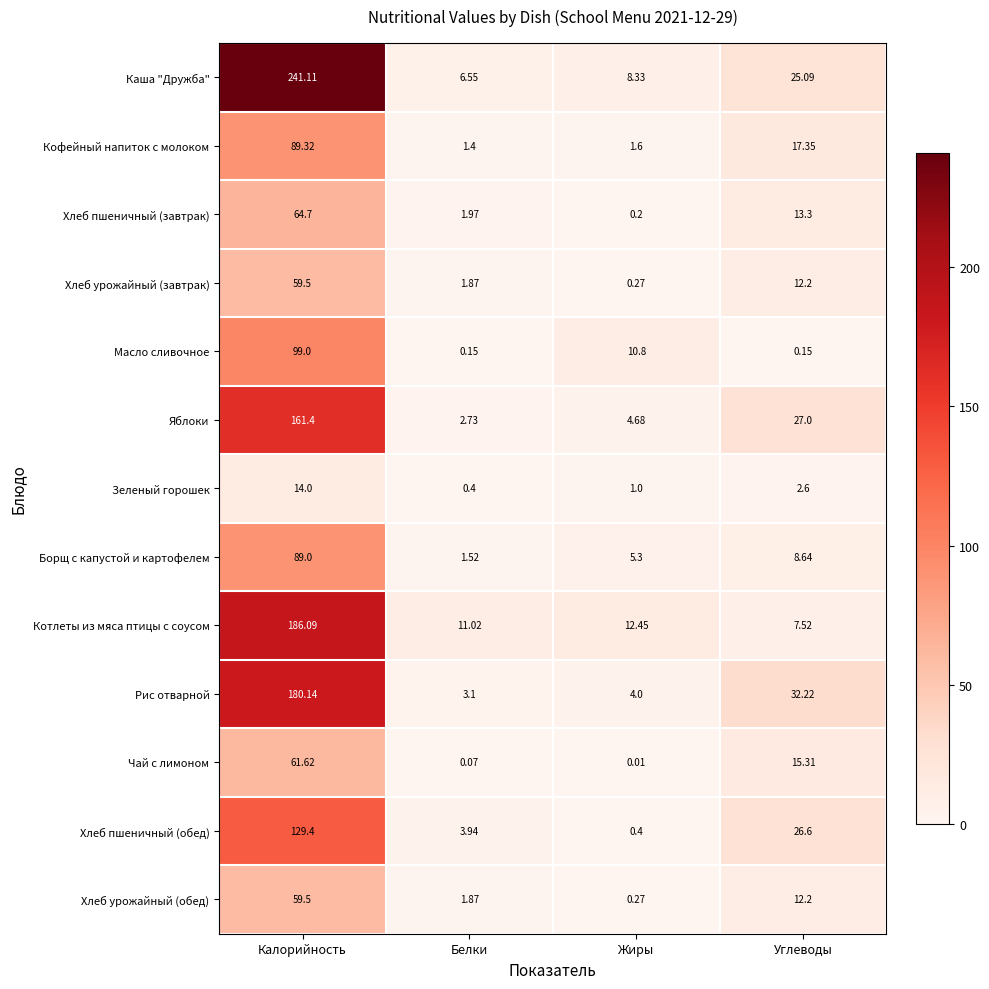

Rank the categories by Хлеб урожайный (обед) value from lowest to highest.

Жиры, Белки, Углеводы, Калорийность